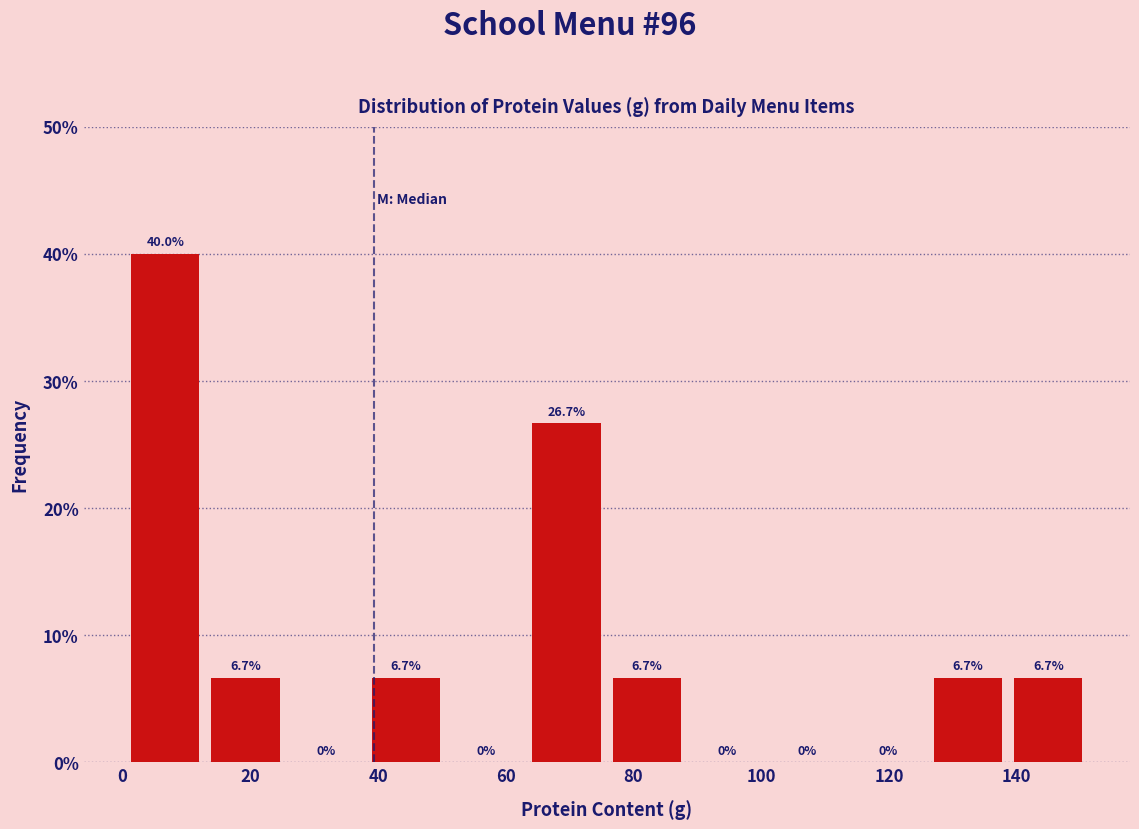

How tall is the bar that spans 126 to 138 on the x-axis? The bar edges are not printed on the chart, so give them approximately, as read against the axis.

6.7